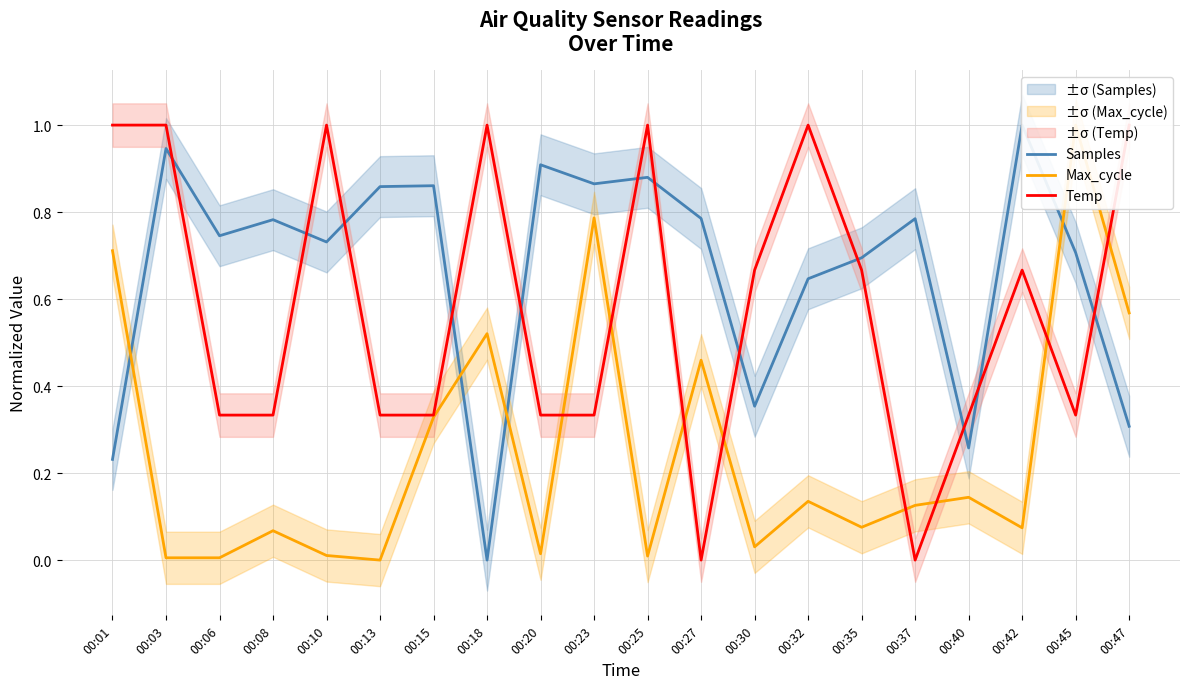

At which label does Samples reach its peak?

00:42